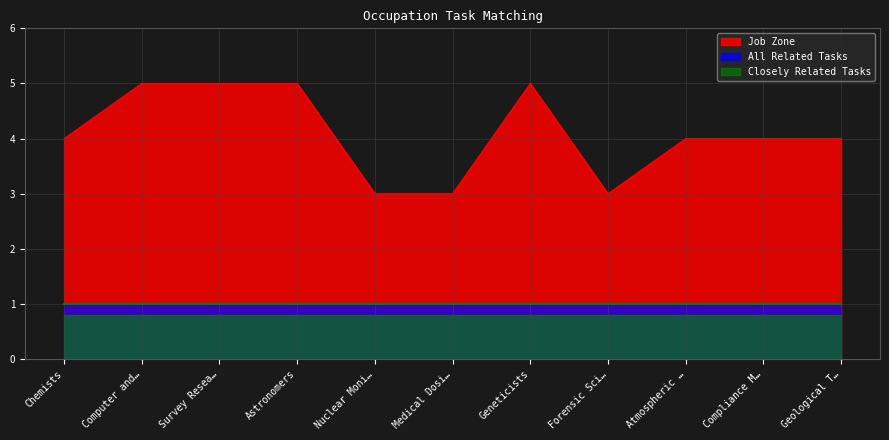

What position from the left is Nuclear Monitoring Technicians?

5